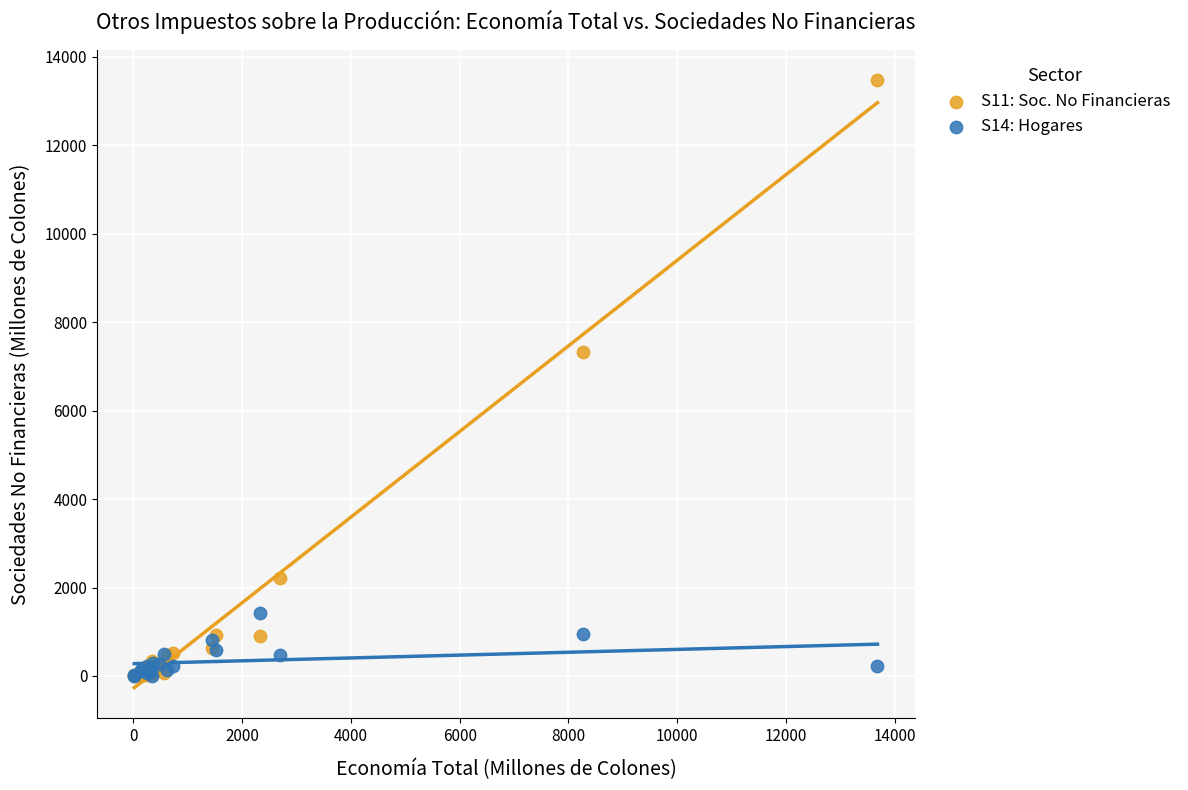

What are all the series names shown in the legend?

S11: Soc. No Financieras, S14: Hogares